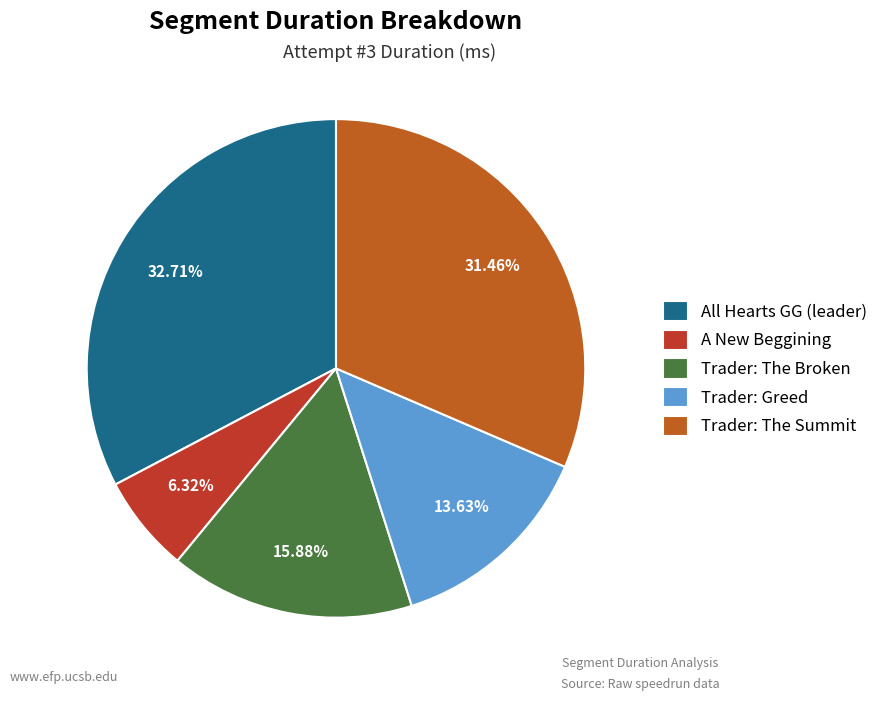

The Trader: Greed slice represents 14% of the pie. True or false?

True